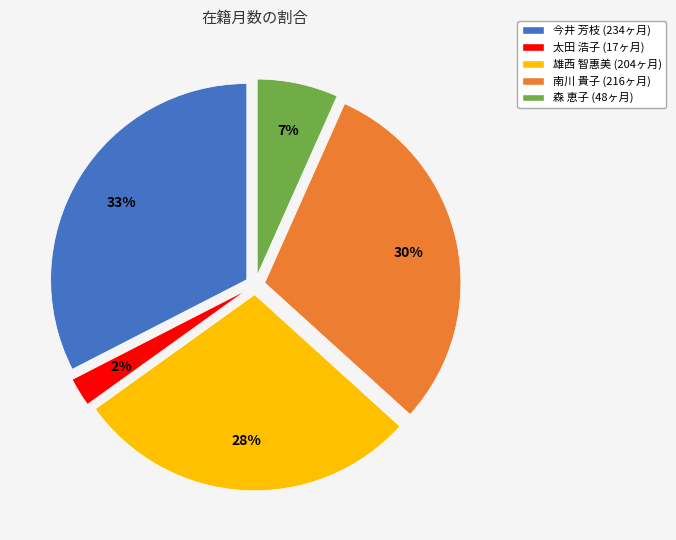

To the nearest percent, what is the average slice percentage?

20%